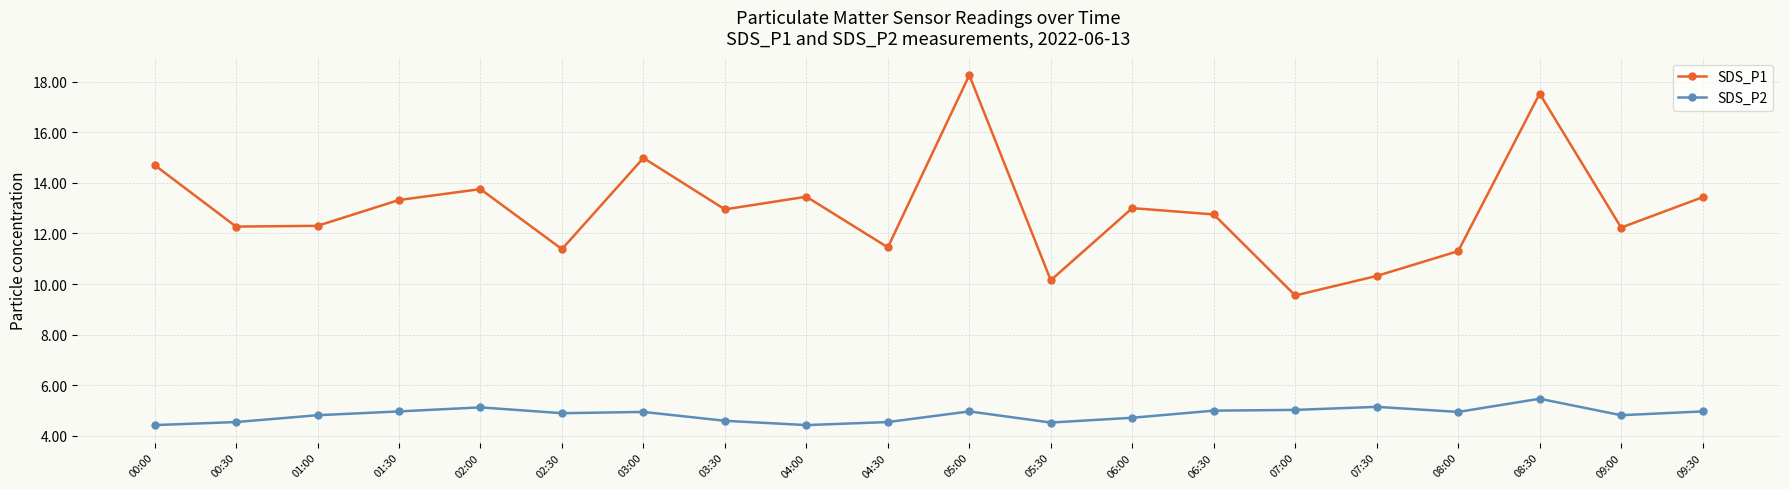

How many values in the SDS_P1 series are below 12?

6